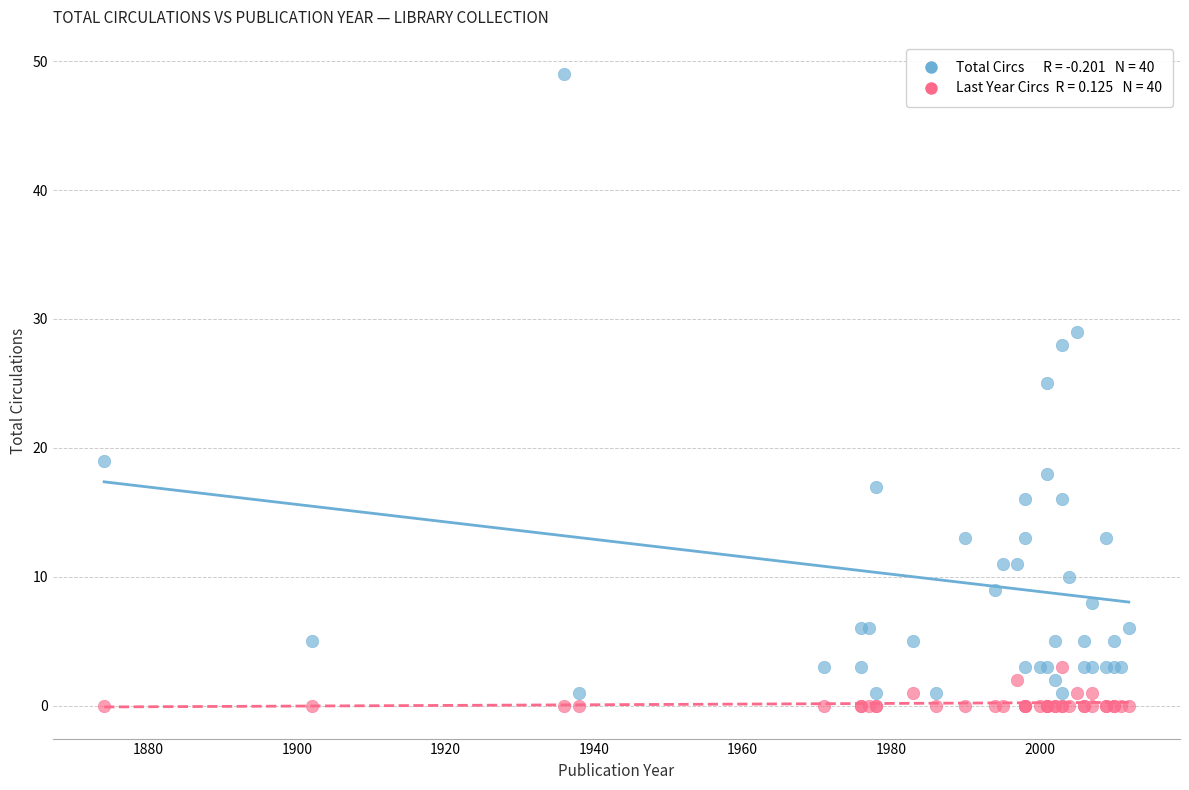

Across all series, what Y value is closest to 24?

25